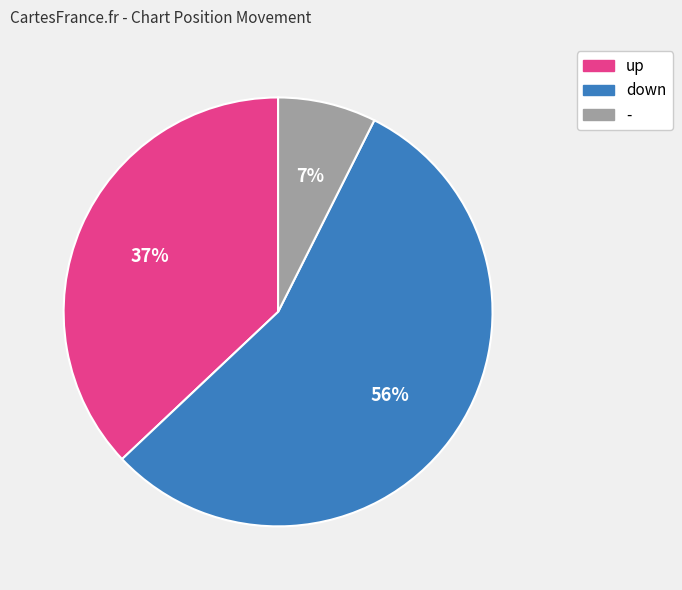

Is the sum of - and down greater than half?

Yes